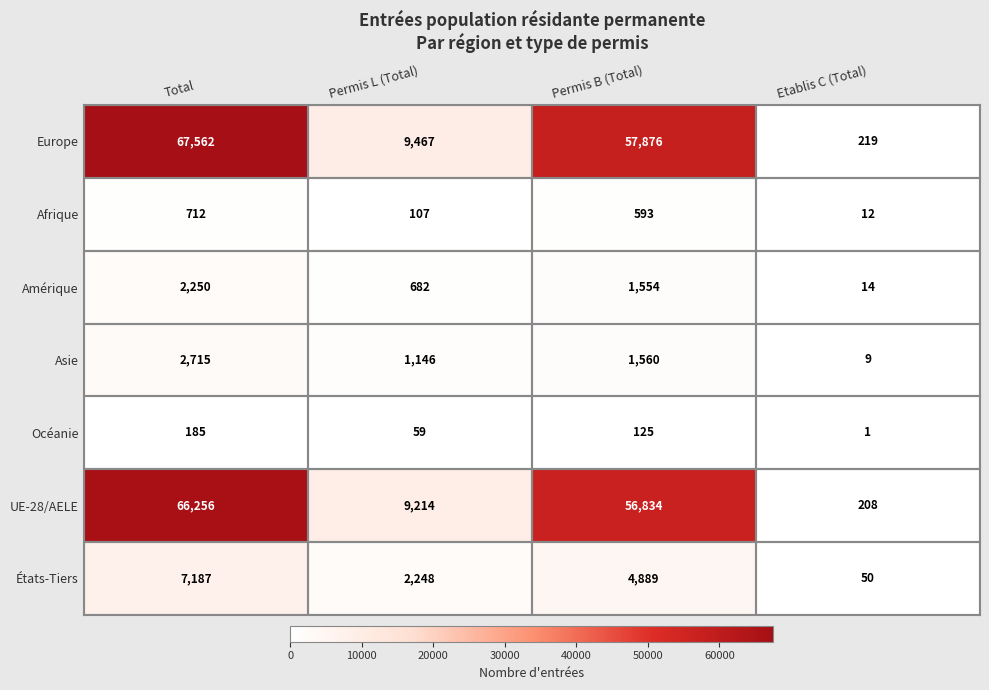

Which series has the widest spread of values?

Europe